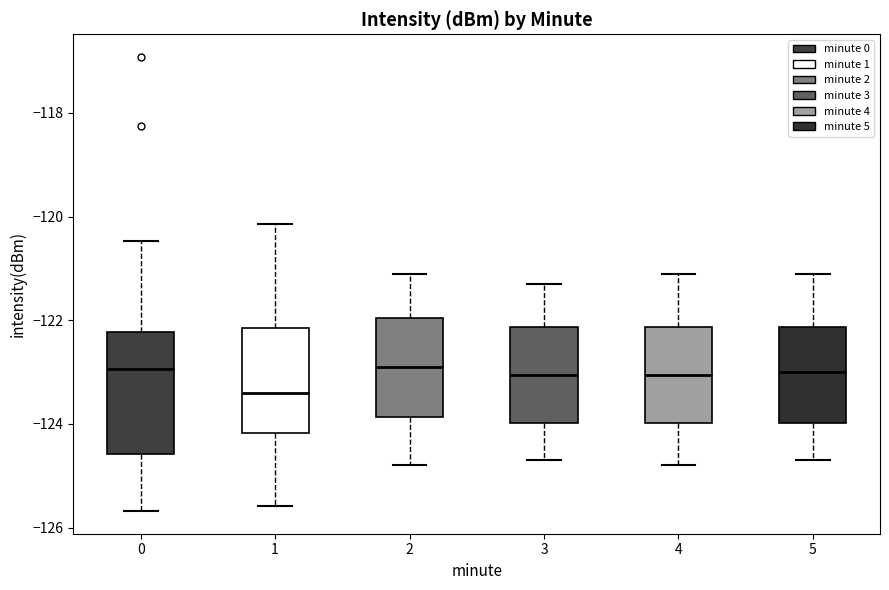

Reading left to right, transcribe this box plot: for each box, give where its median line is, the range the box spans, and where its two whiskers end, as read against the y-axis. The values are not printed on the chart, so give them approximately, as read against the axis.

0: median -123.0, box -124.6 to -122.2, whiskers -125.6 to -120.4
1: median -123.4, box -124.2 to -122.2, whiskers -125.6 to -120.2
2: median -122.8, box -123.8 to -122.0, whiskers -124.8 to -121.0
3: median -123.0, box -124.0 to -122.2, whiskers -124.6 to -121.2
4: median -123.0, box -124.0 to -122.2, whiskers -124.8 to -121.0
5: median -123.0, box -124.0 to -122.2, whiskers -124.6 to -121.0